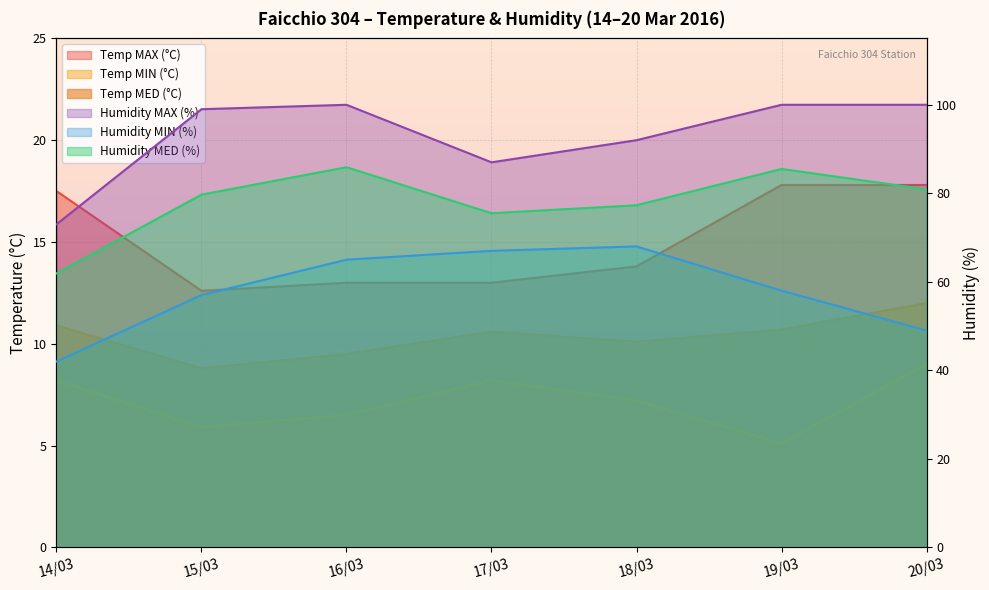

How many data points in Temp MAX (°C) are less than 13?

1